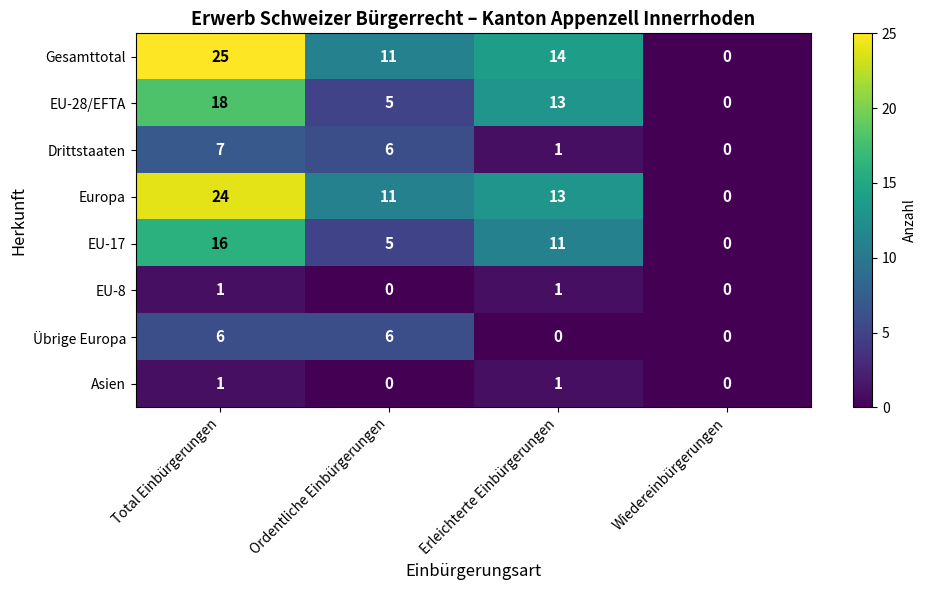

What is the maximum value for Europa?

24